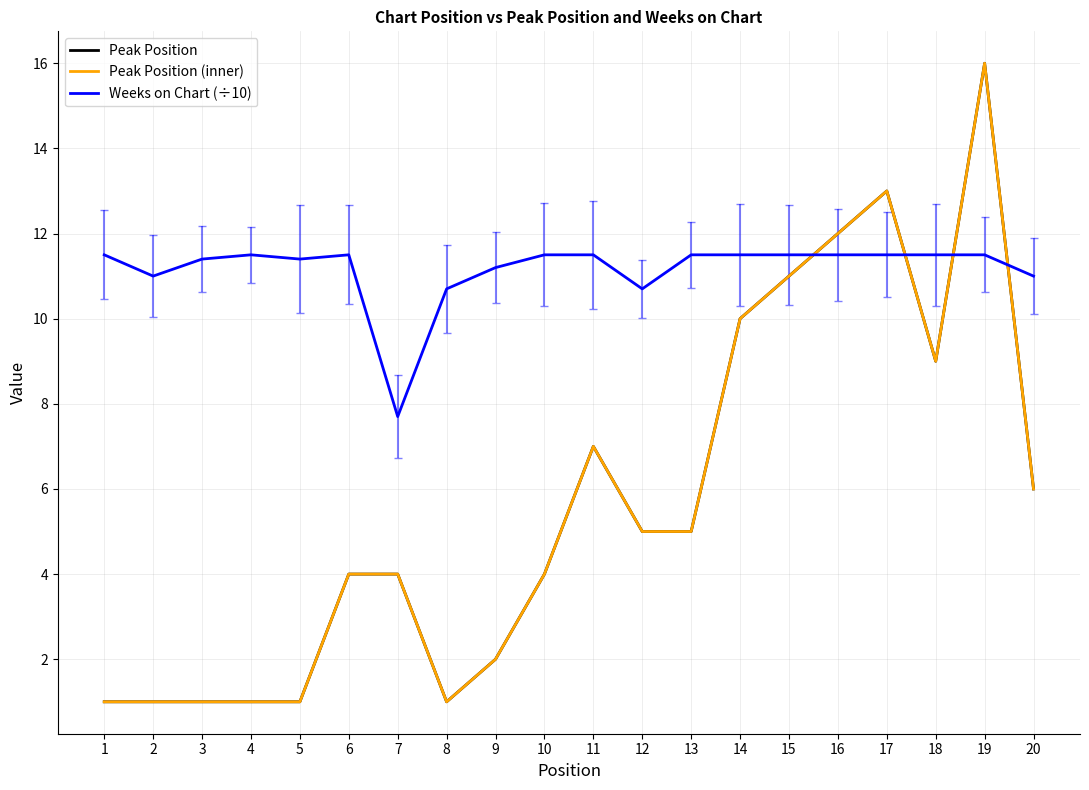

The Weeks on Chart (÷10) series shows 11.5 at 17. True or false?

True